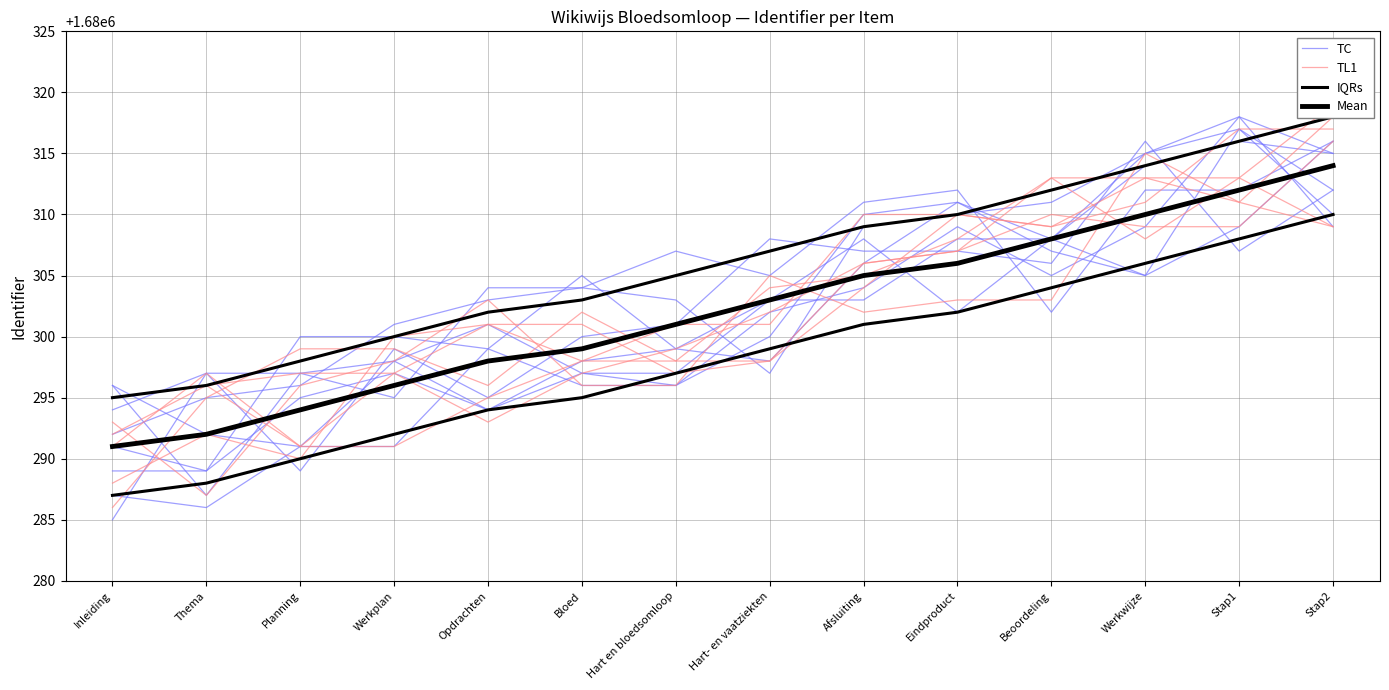

At how many categories does at least one series exceed 1680290?

14